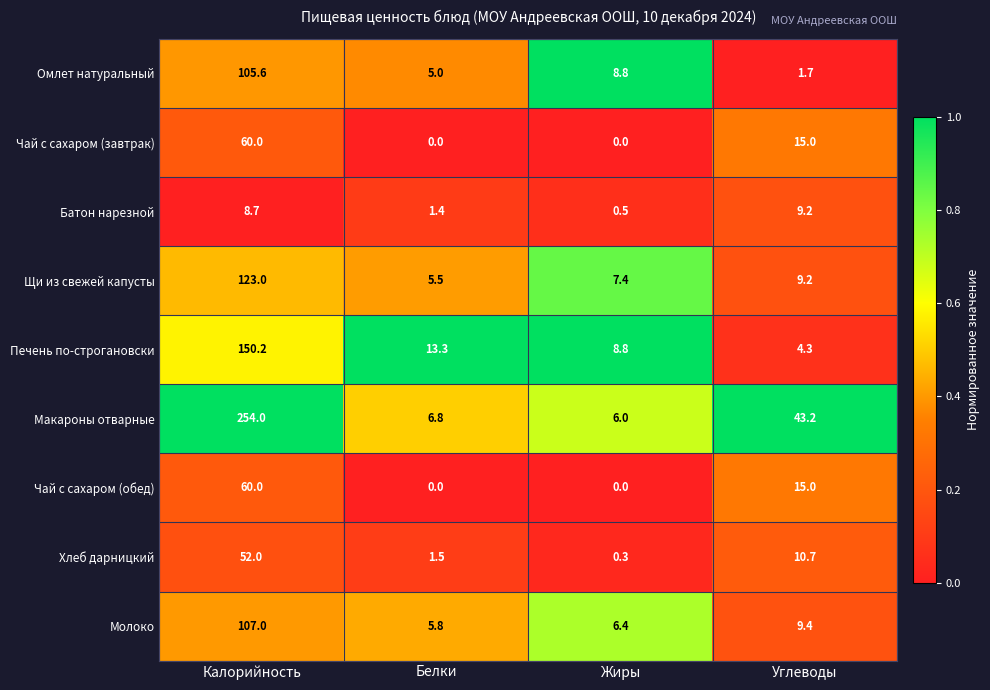

True or false: Печень по-строгановски has a value of 200.5 at Калорийность.

False